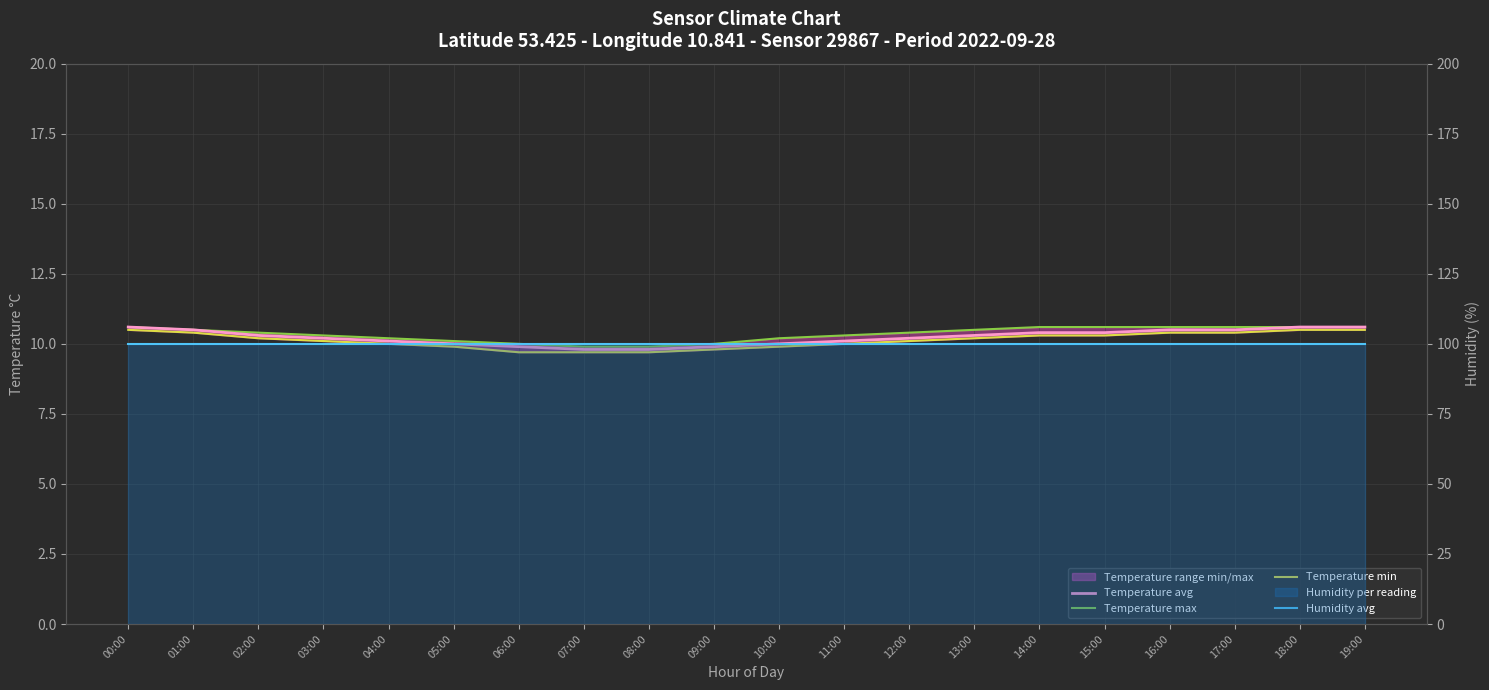

Which category has the highest value across all series?

00:00